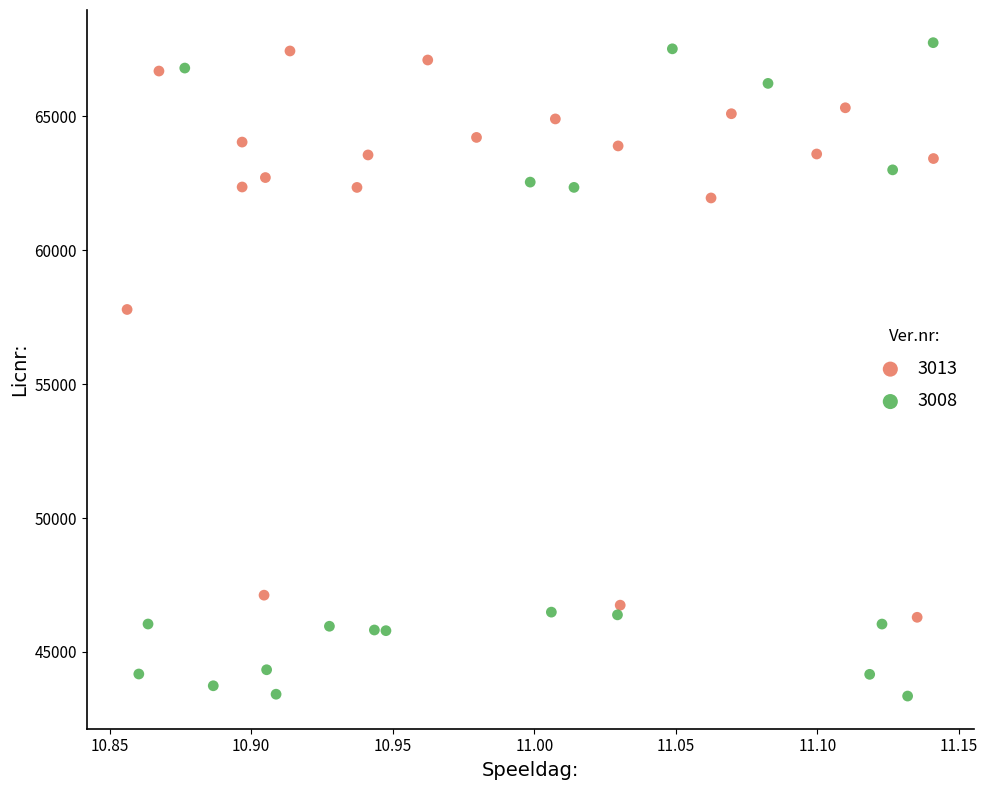

What are all the series names shown in the legend?

3013, 3008